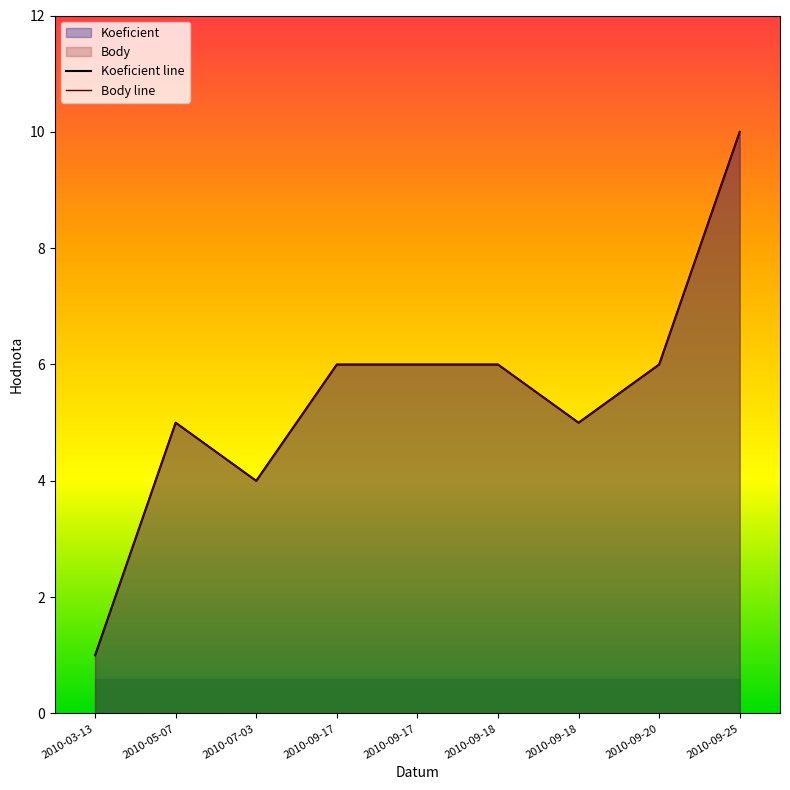

The Body line series shows 6 at 2010-09-18. True or false?

True